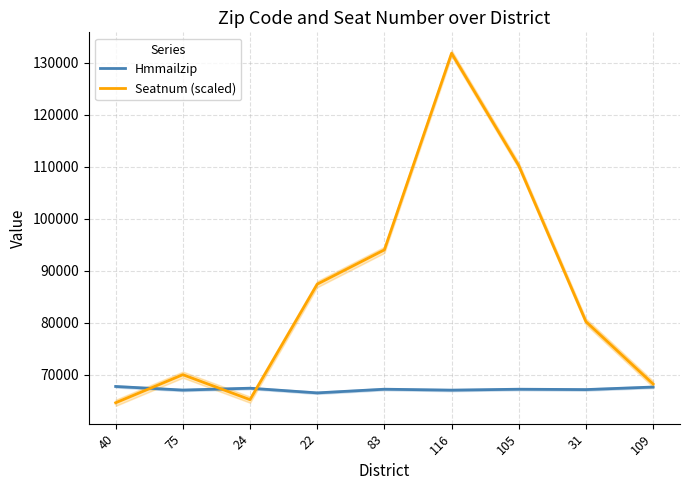

Between 83 and 105, which is larger?

83